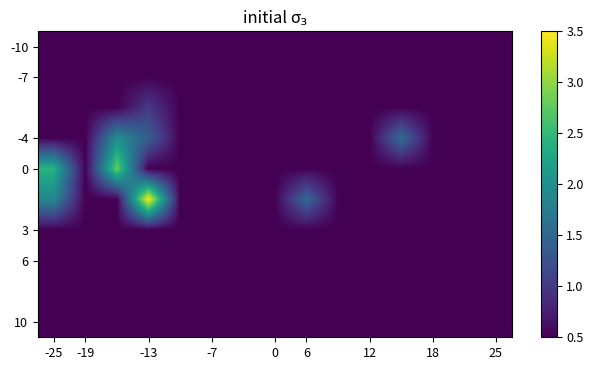

Which label corresponds to the smallest value in the chart?

-25